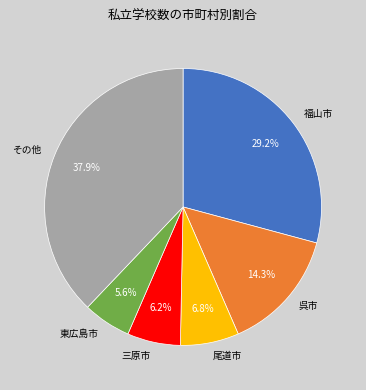

Do 呉市 and 三原市 together represent more than half of the pie?

No